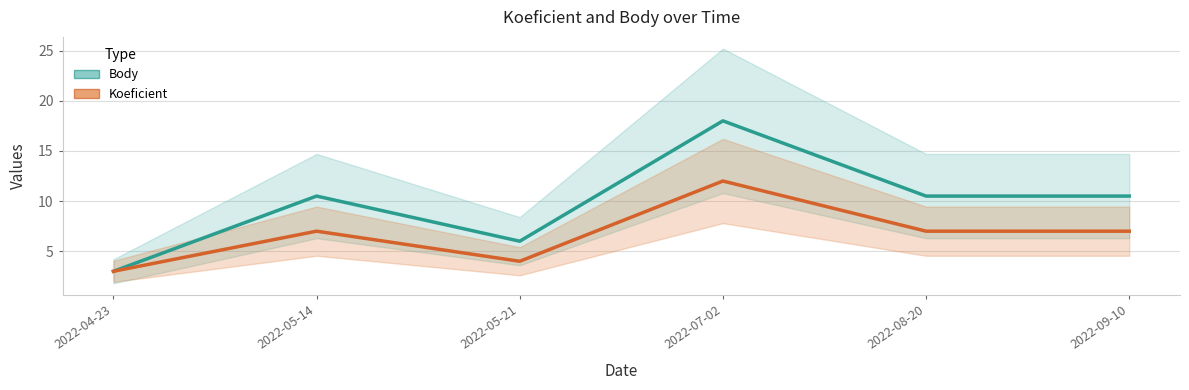

How many interior local valleys does the Koeficient series have?

1